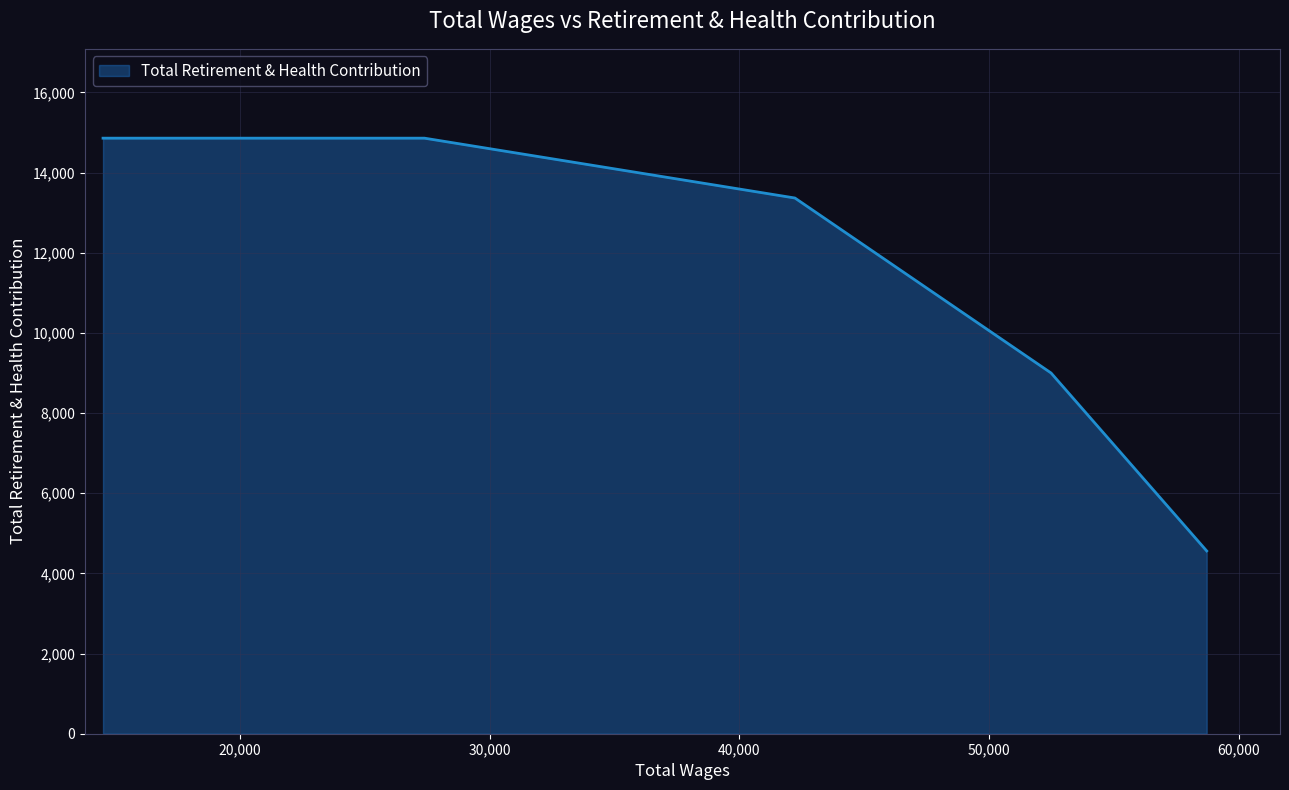

What is the sum of all values?

56641